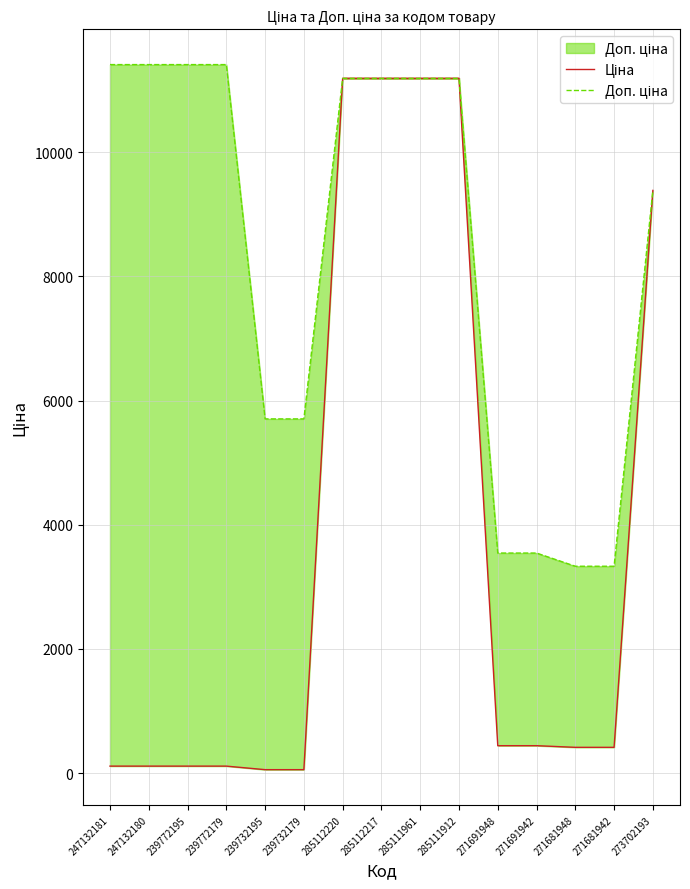

What is the minimum value for Ціна?

57.0